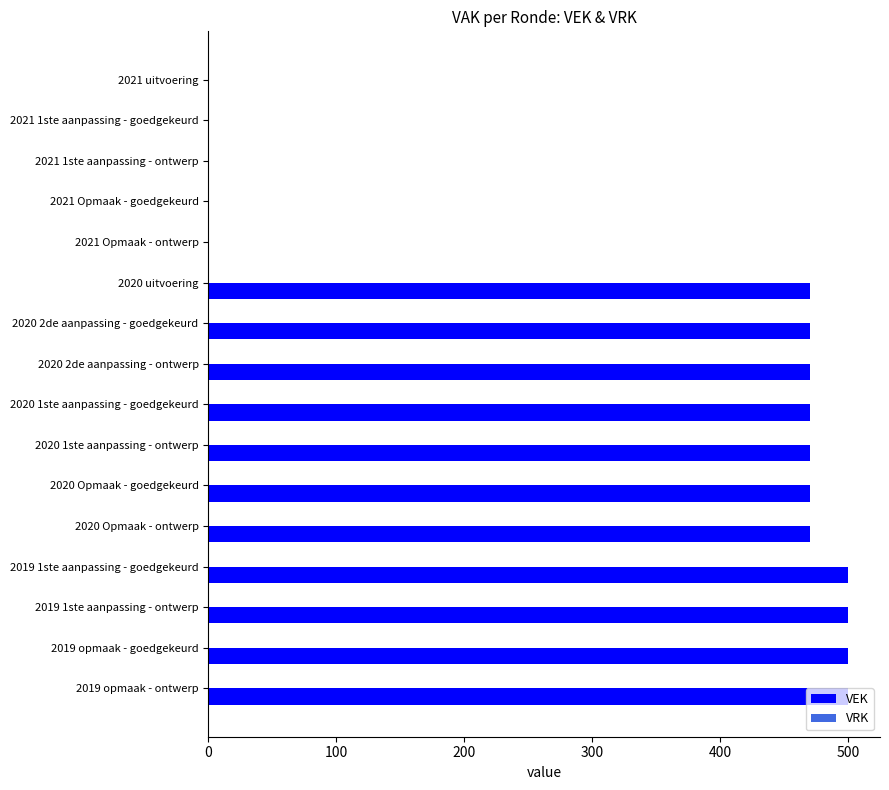

What is the change in value from 2021 Opmaak - goedgekeurd to 2019 opmaak - goedgekeurd?

+500